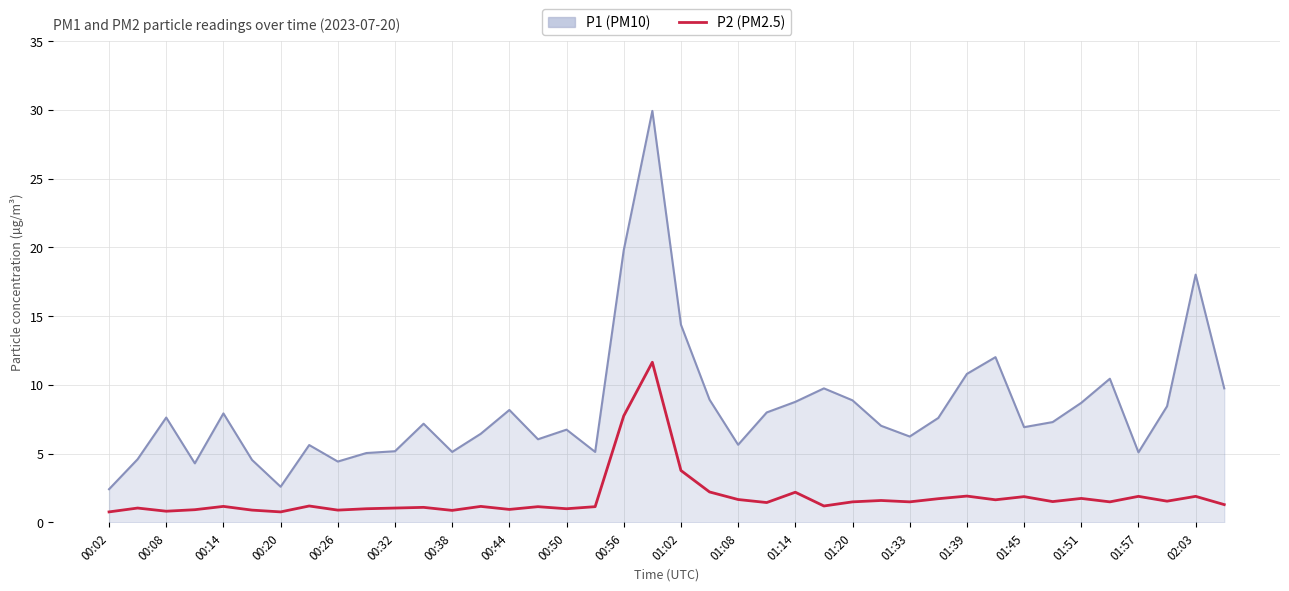

What is the difference between the maximum and minimum values in the P2 (PM2.5) series?

10.9